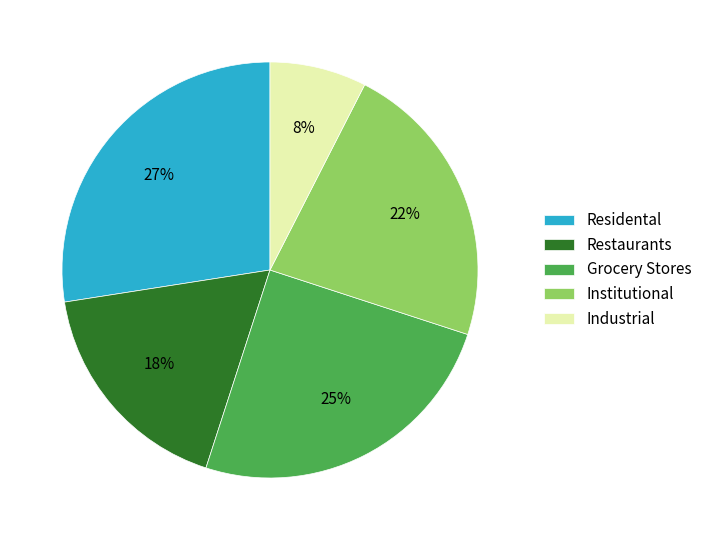

How many segments does this pie chart have?

5